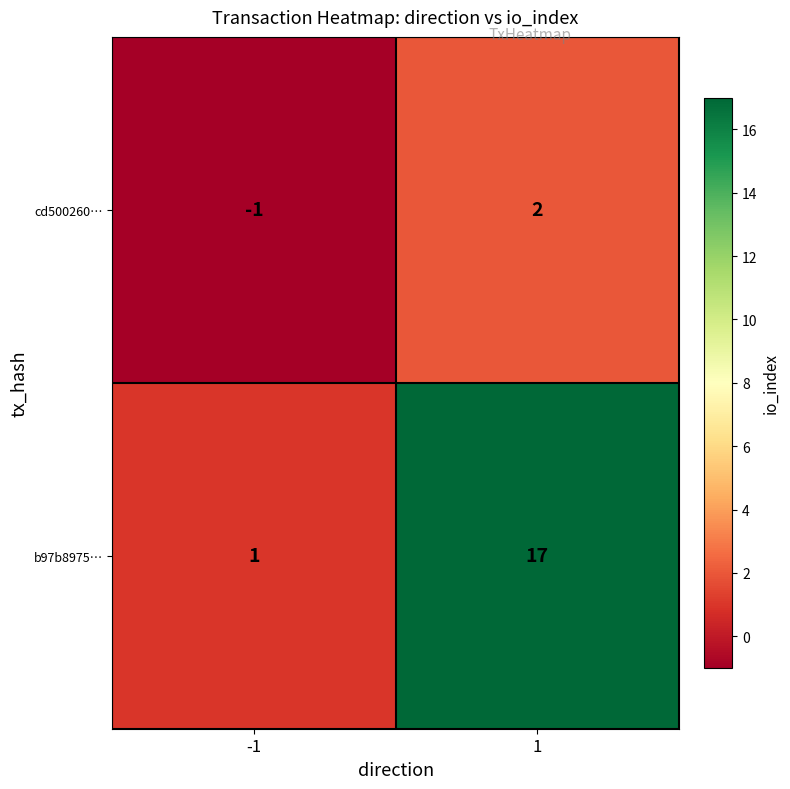

How many data points in cd500260… are less than 2?

1